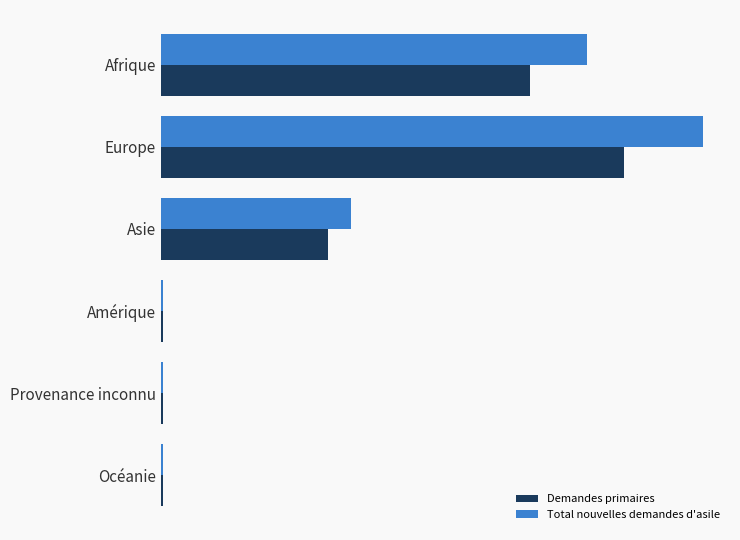

What are all the series names shown in the legend?

Demandes primaires, Total nouvelles demandes d'asile